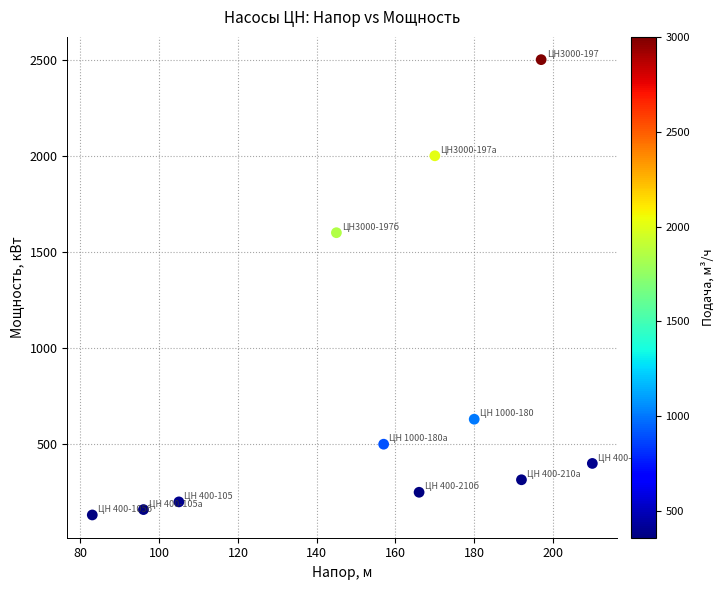

What is the average X value?

155